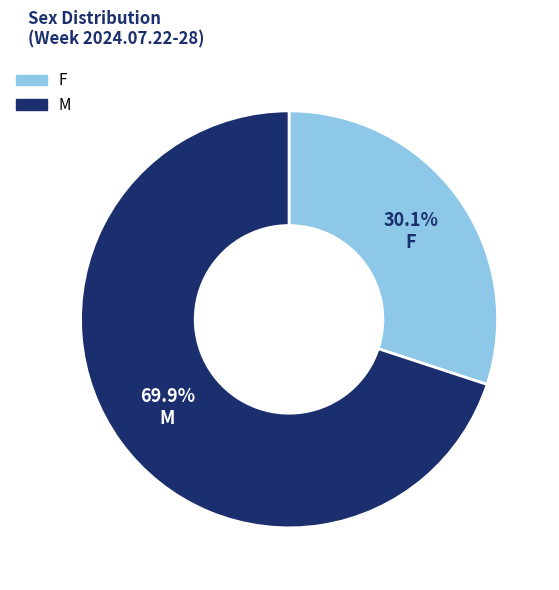

Which slice is the smallest?

F